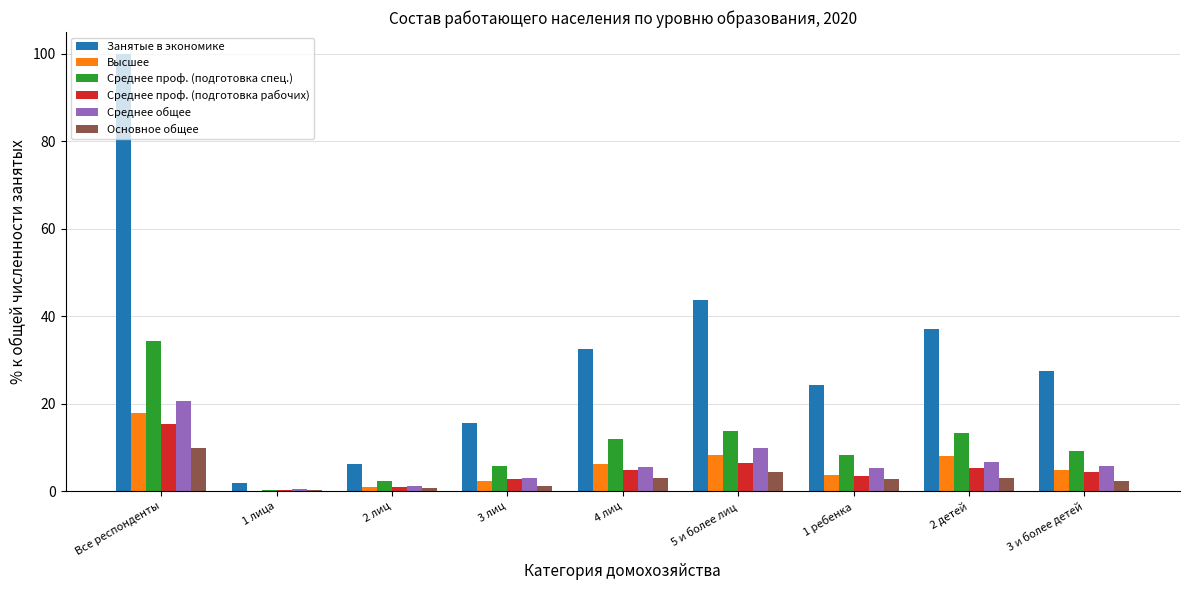

Which series has the largest total across all categories?

Занятые в экономике